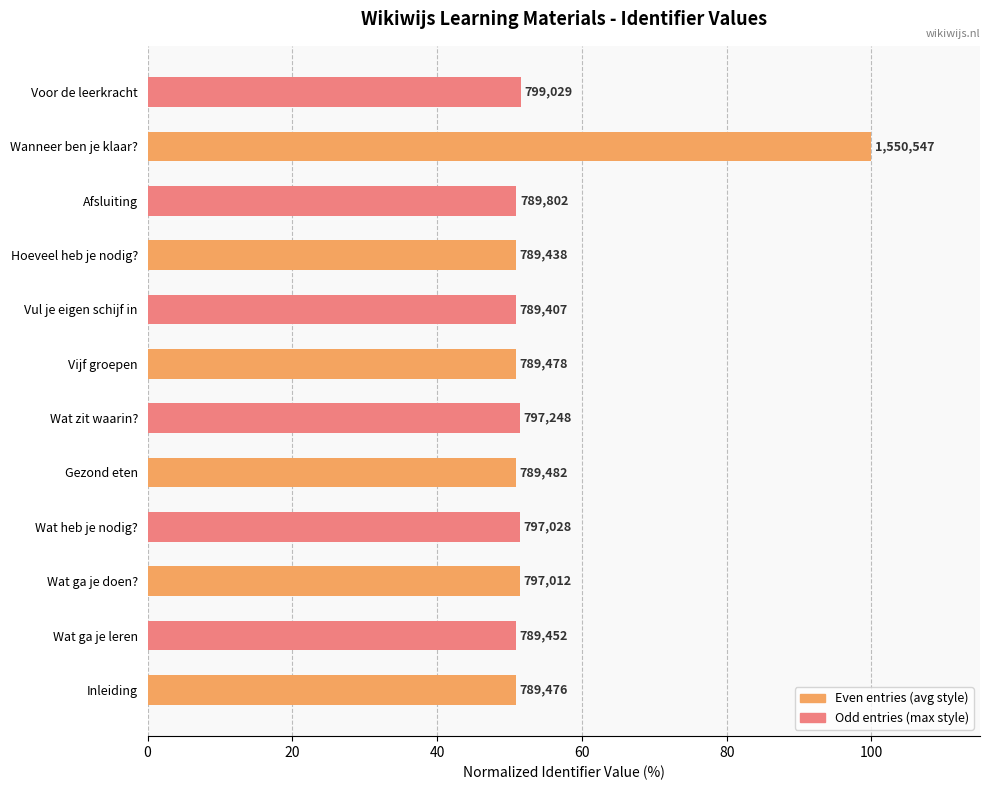

What are all the series names shown in the legend?

Even entries (avg style), Odd entries (max style)